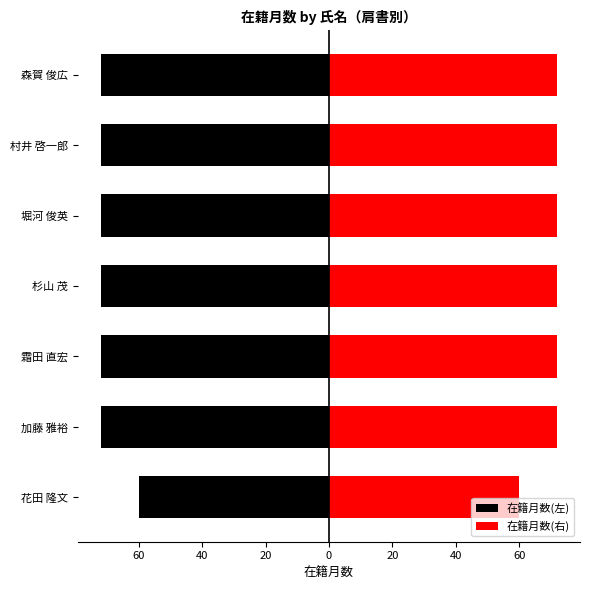

Which series has the largest range (max minus min)?

在籍月数(左)